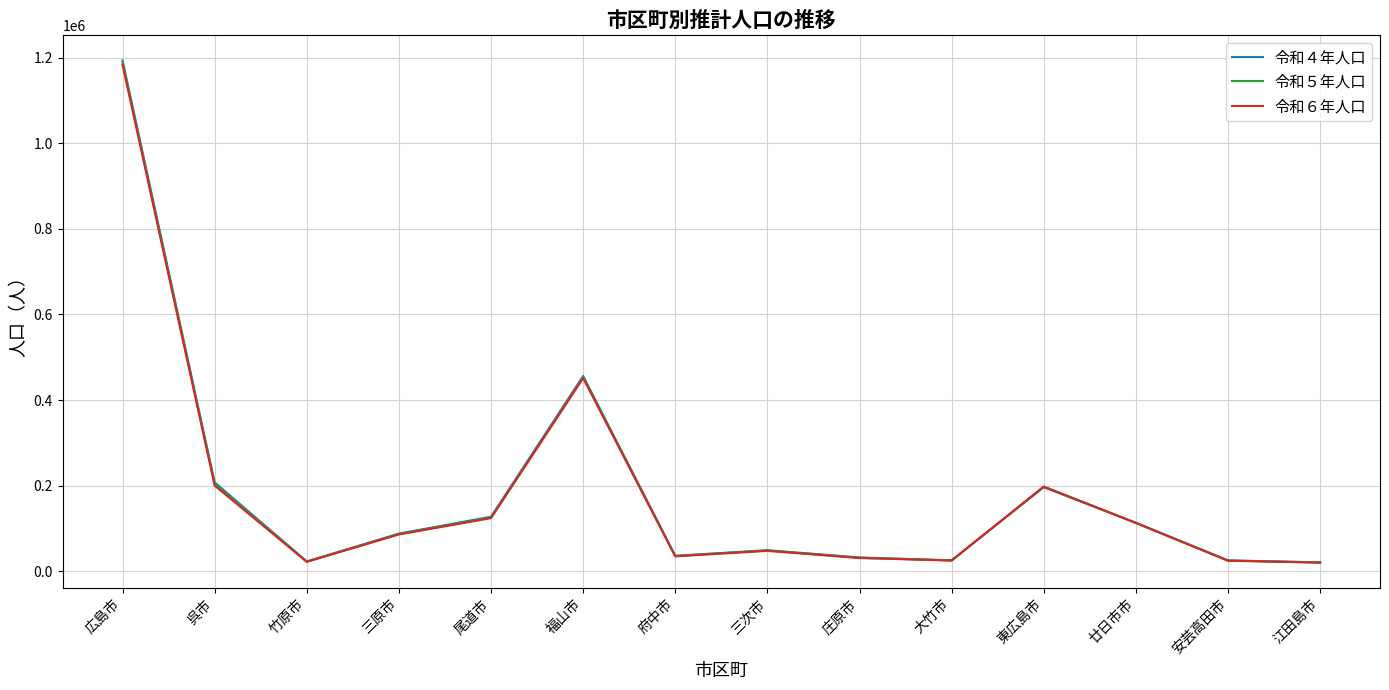

How many lines are shown in the chart?

3